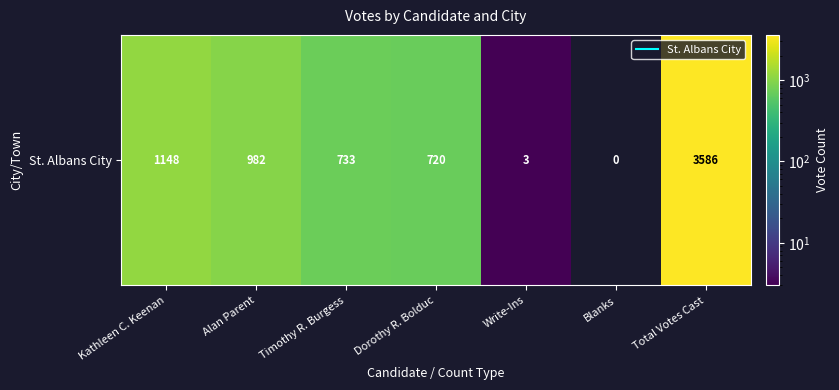

Reading left to right, extract all data points from this chart.

Kathleen C. Keenan=1148	Alan Parent=982	Timothy R. Burgess=733	Dorothy R. Bolduc=720	Write-Ins=3	Blanks=0	Total Votes Cast=3586